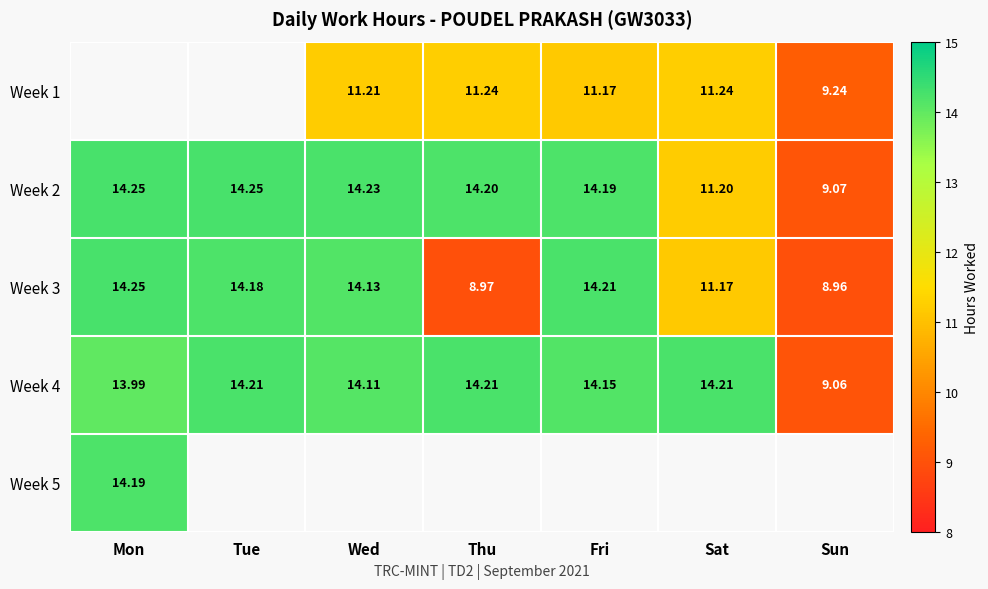

How many distinct data groups are displayed?

5